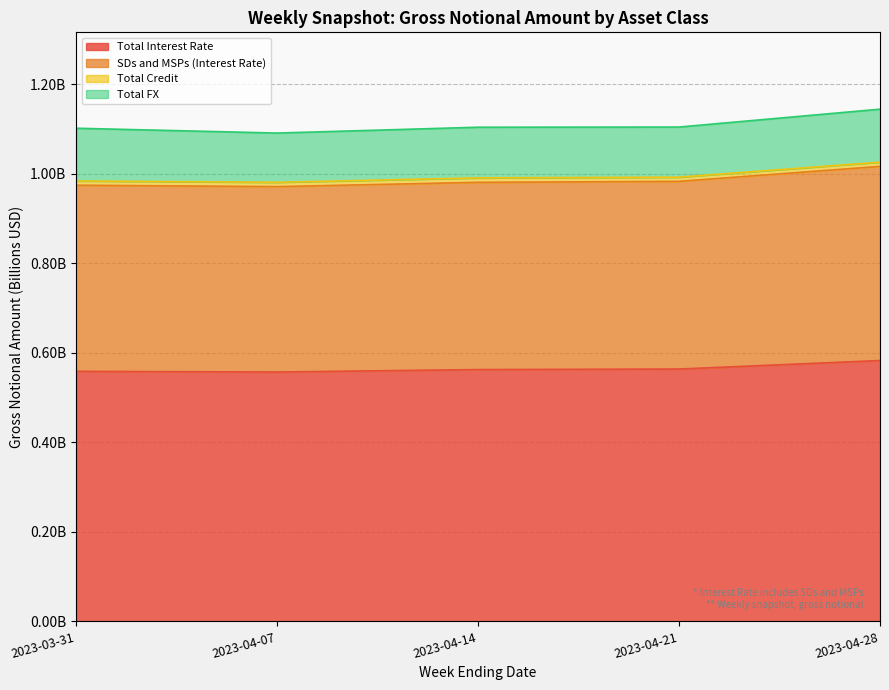

What is the label of the 1st point from the right?

2023-04-28